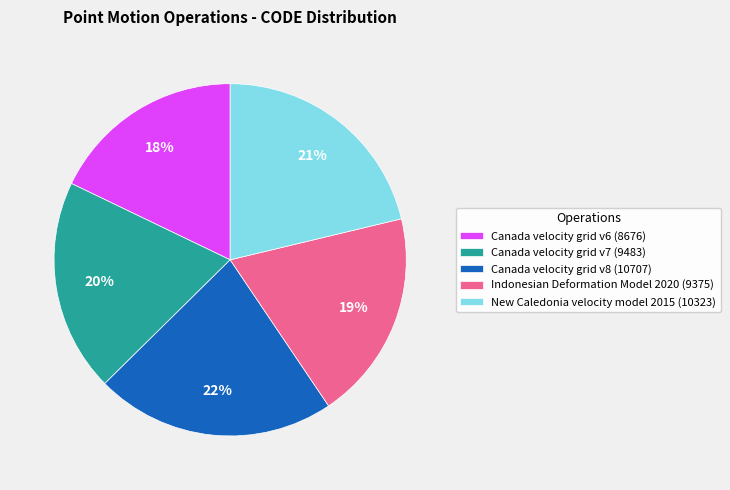

The New Caledonia velocity model 2015 slice represents 21% of the pie. True or false?

True